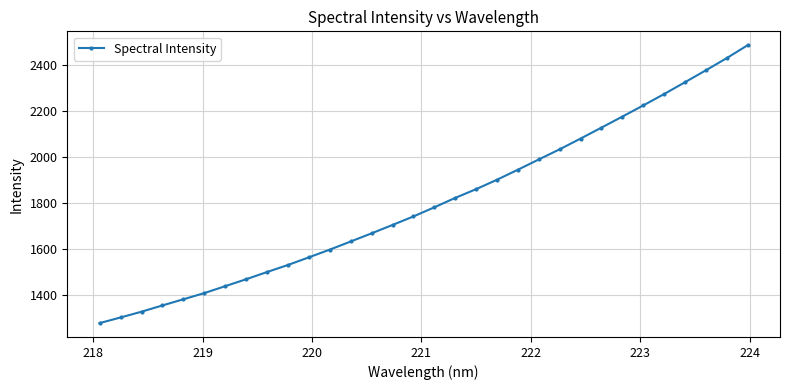

What is the value of the 4th point from the left?

1356.1